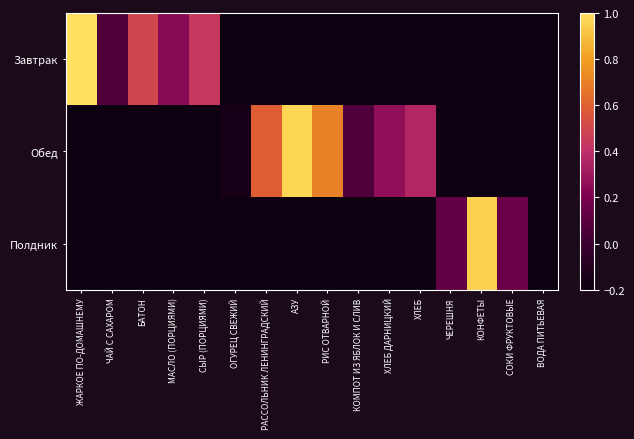

Which label corresponds to the largest value in the chart?

ЖАРКОЕ ПО-ДОМАШНЕМУ